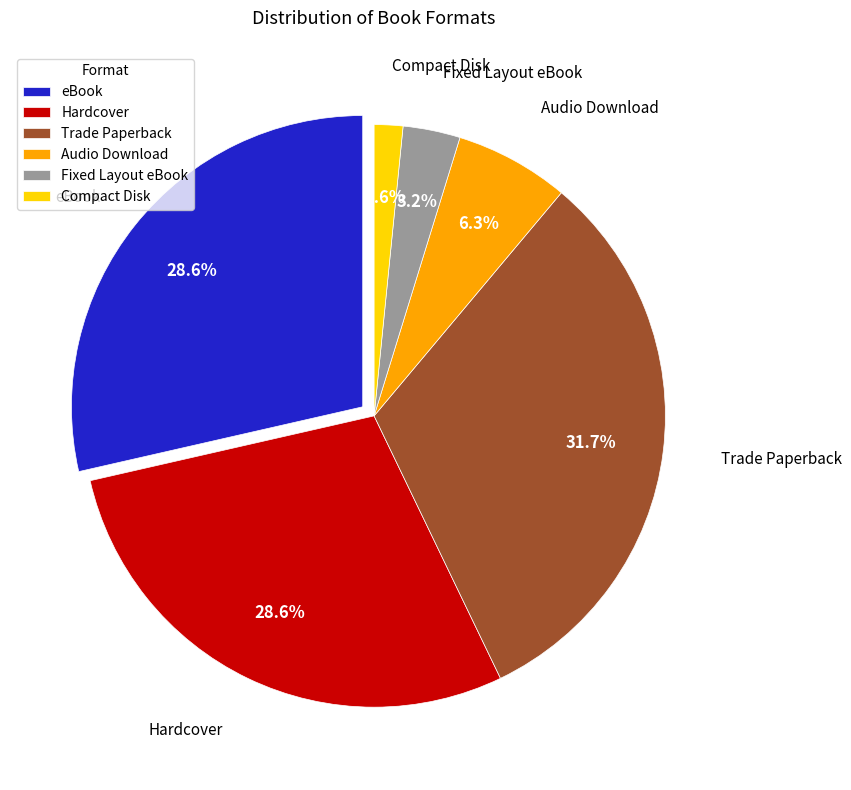

Which category has the biggest portion of the pie?

Trade Paperback